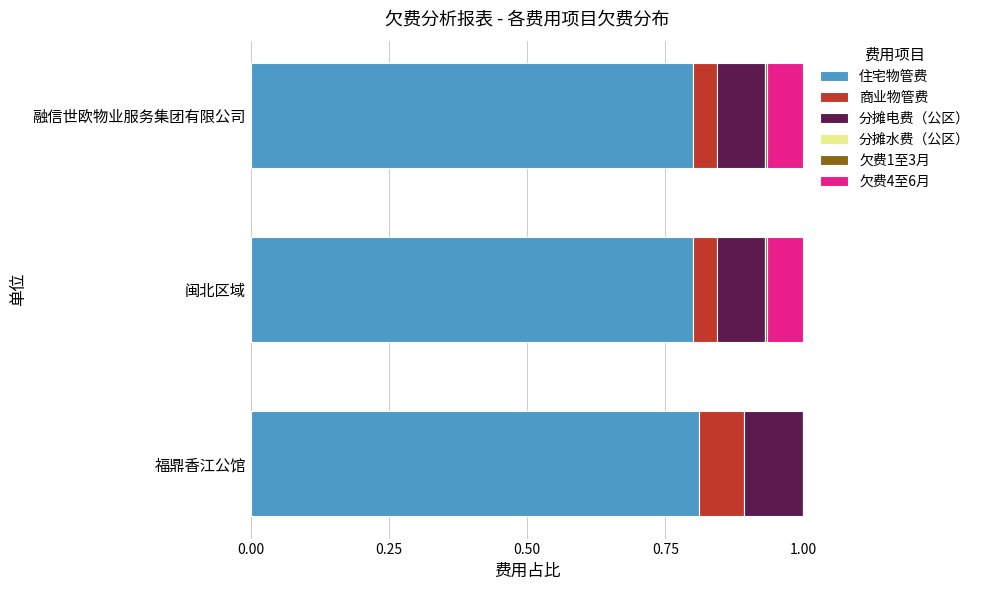

How many bars are there in total?

18